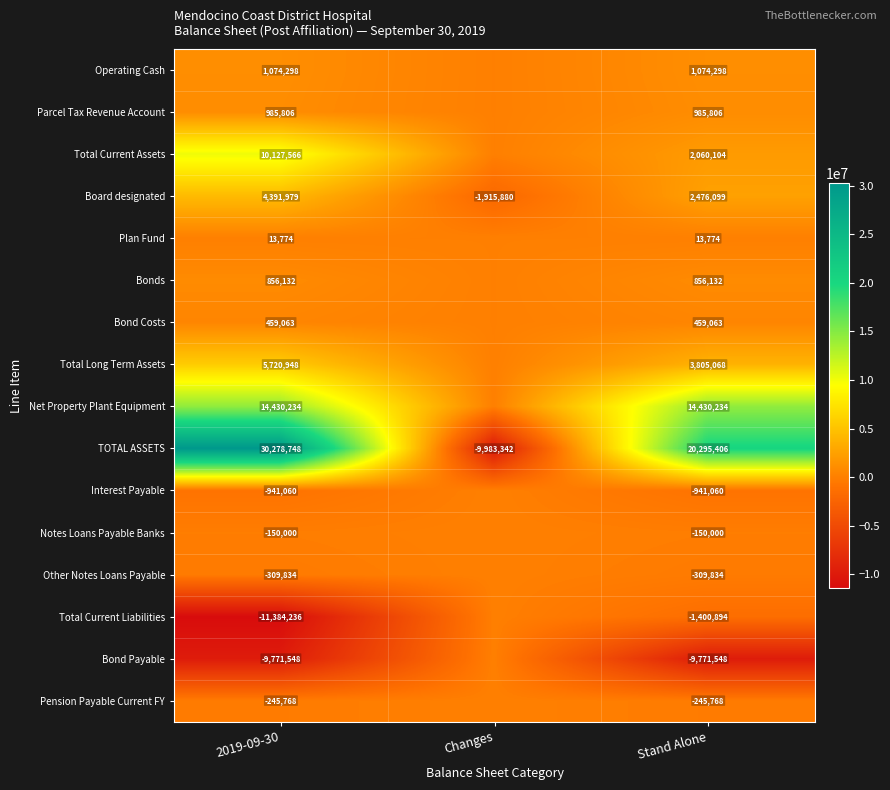

How many data points does each series have?

3